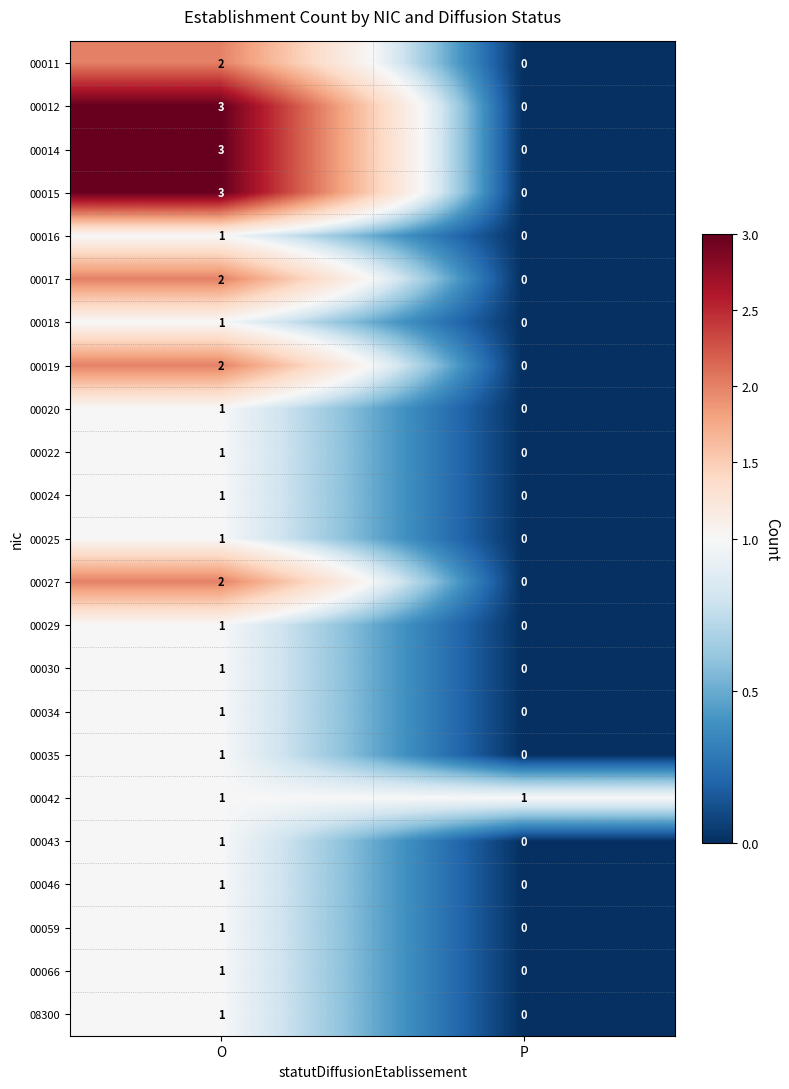

What is the total value across all series at O?

33